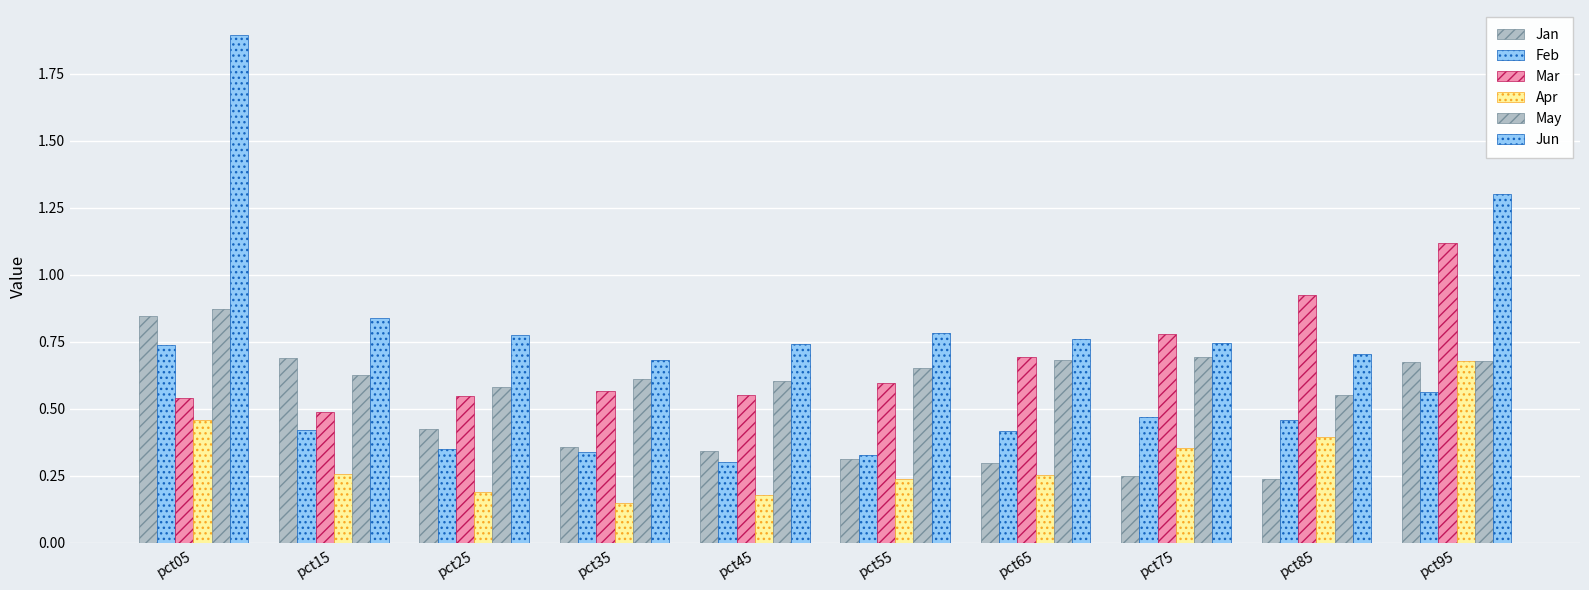

How many bars are there in each group?

6